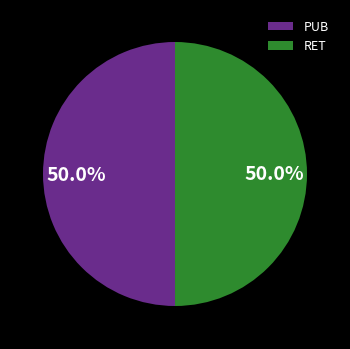

Combined, do PUB and RET account for over 50%?

Yes